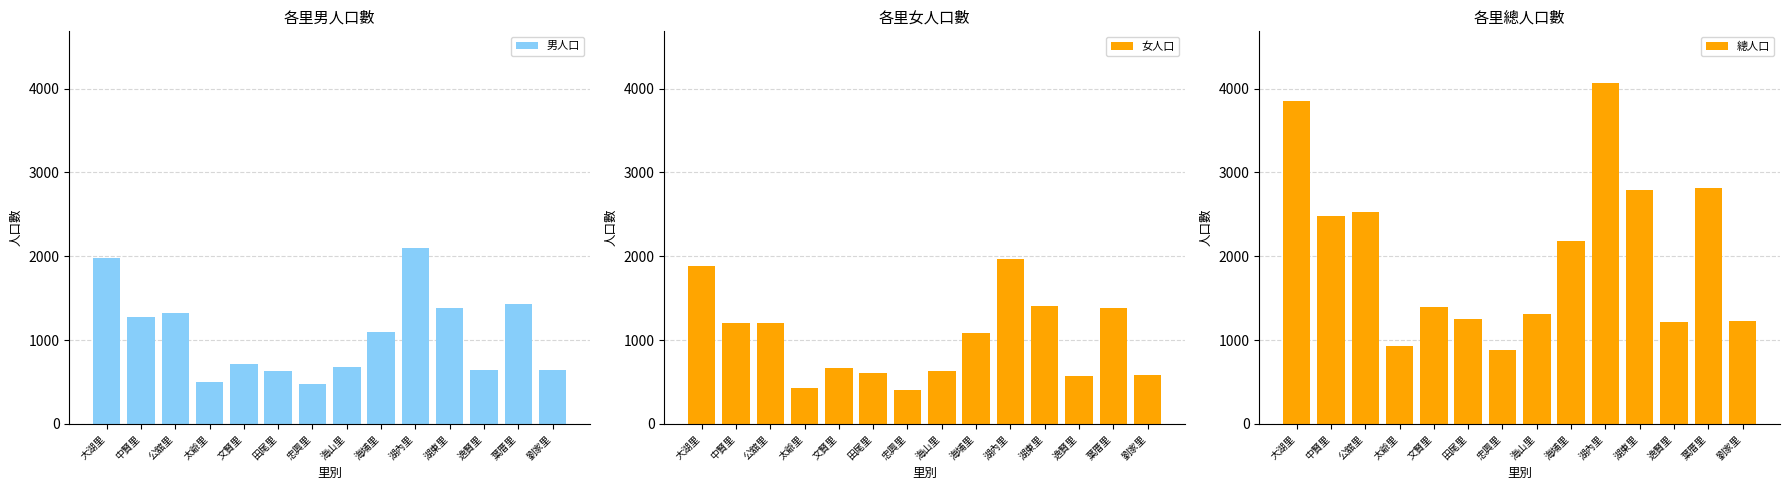

Where is 女人口 nearest to the value 1188?

中賢里